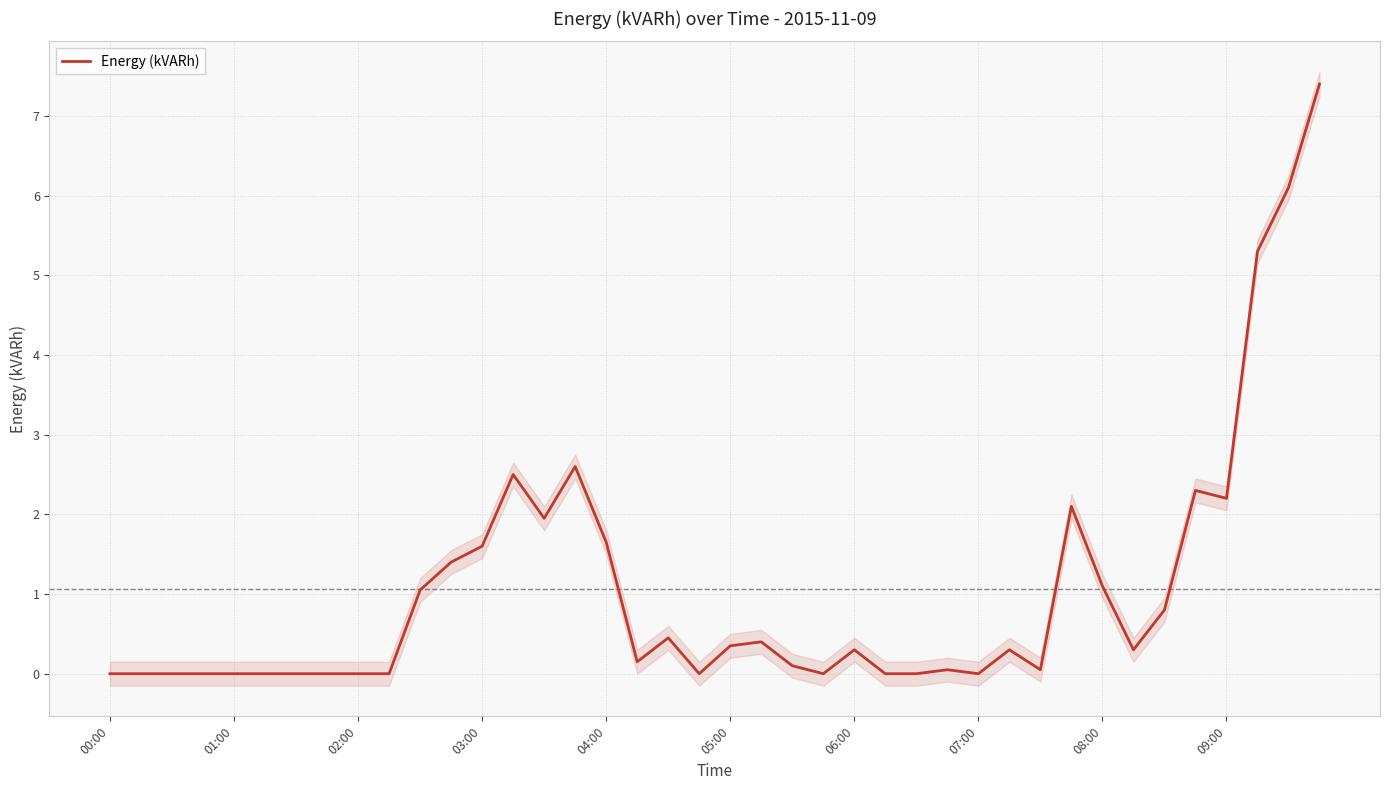

The value of Energy (kVARh) at 09:00 is 2.2. True or false?

True